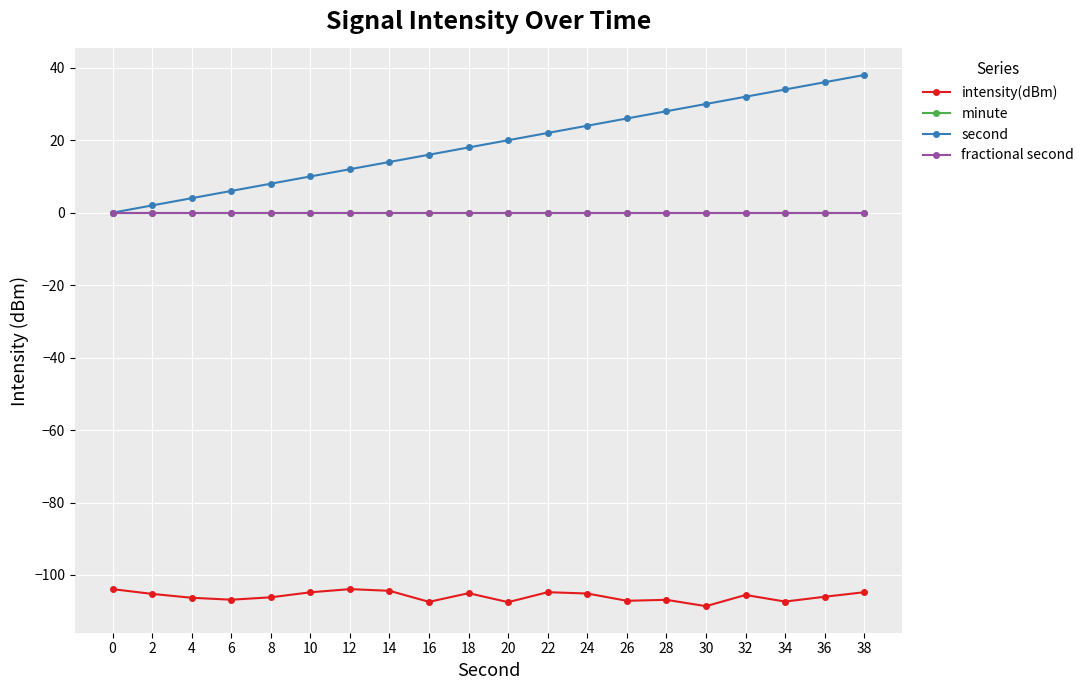

Is this an area chart (filled region under the line)?

No